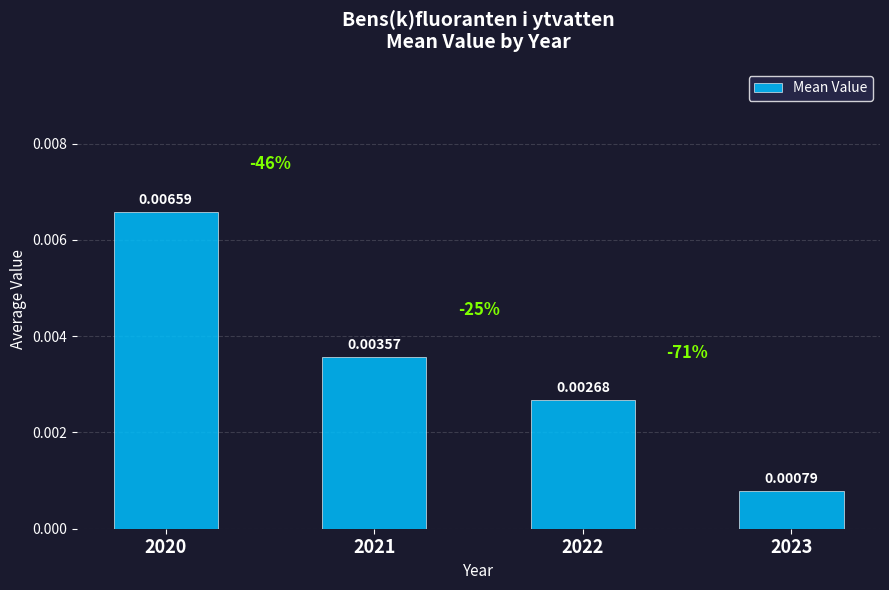

Count the number of categories in the chart.

4